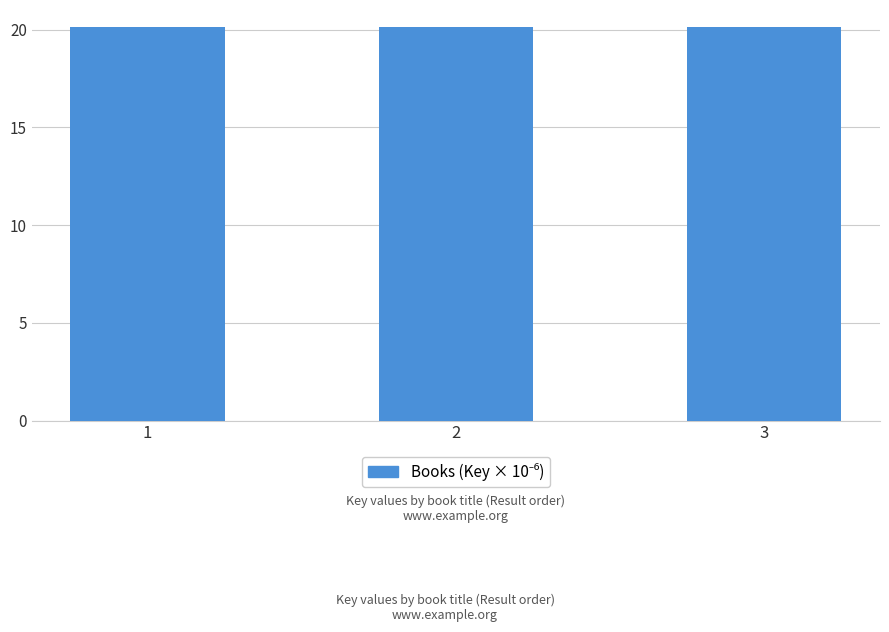

What is the value of the 2nd bar from the left?

20150123